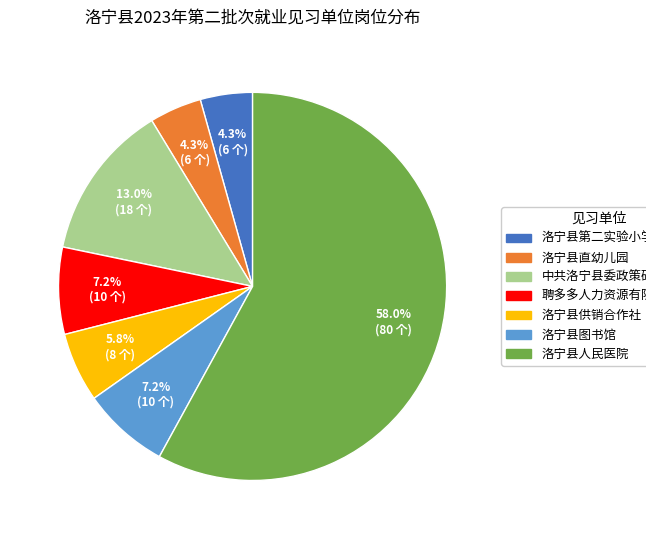

How many segments does this pie chart have?

7